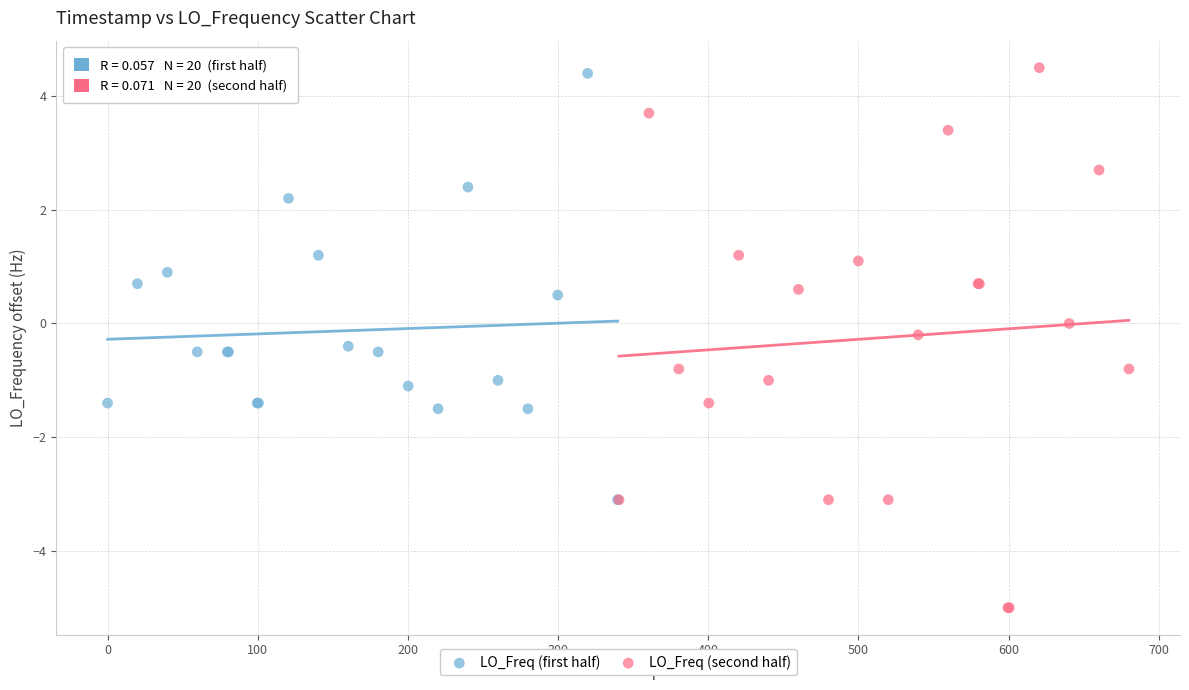

Which series has the widest spread of Y values?

LO_Freq (second half)